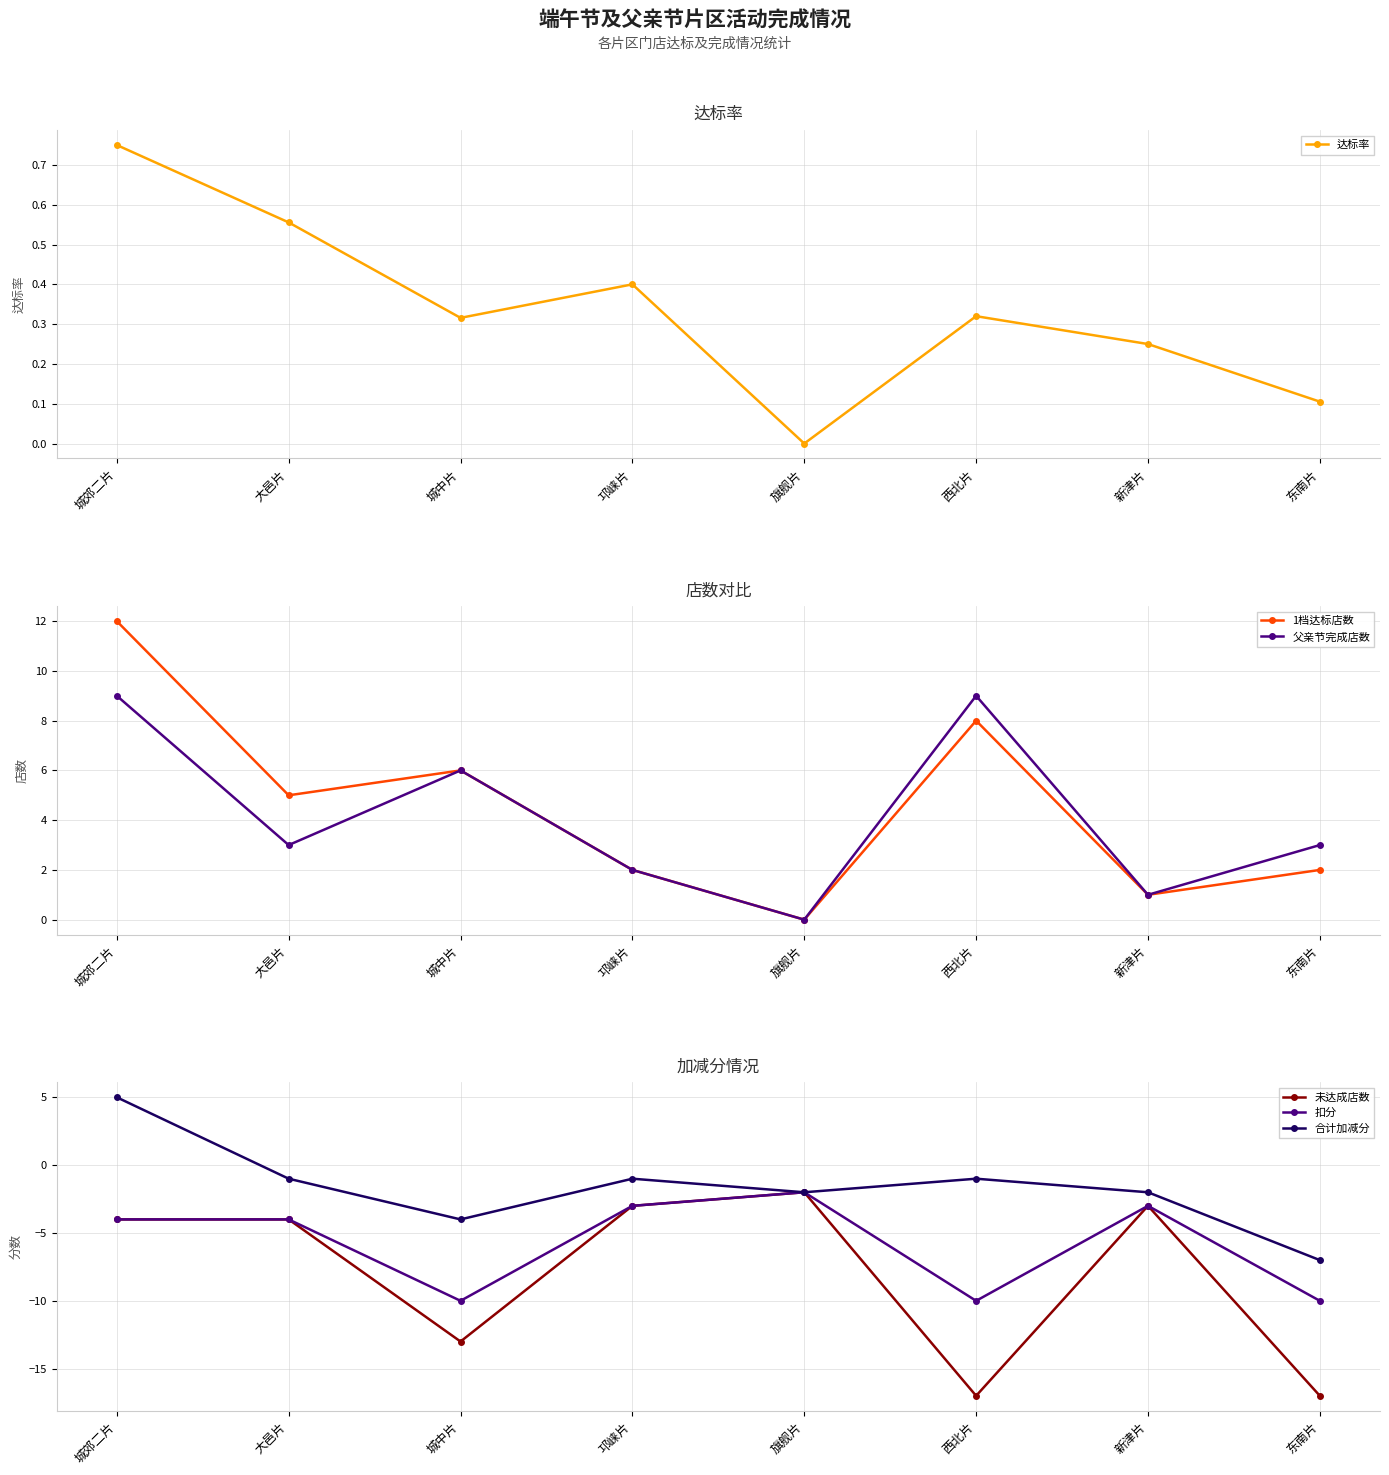

What value does the 1档达标店数 series have at 城郊二片?

12